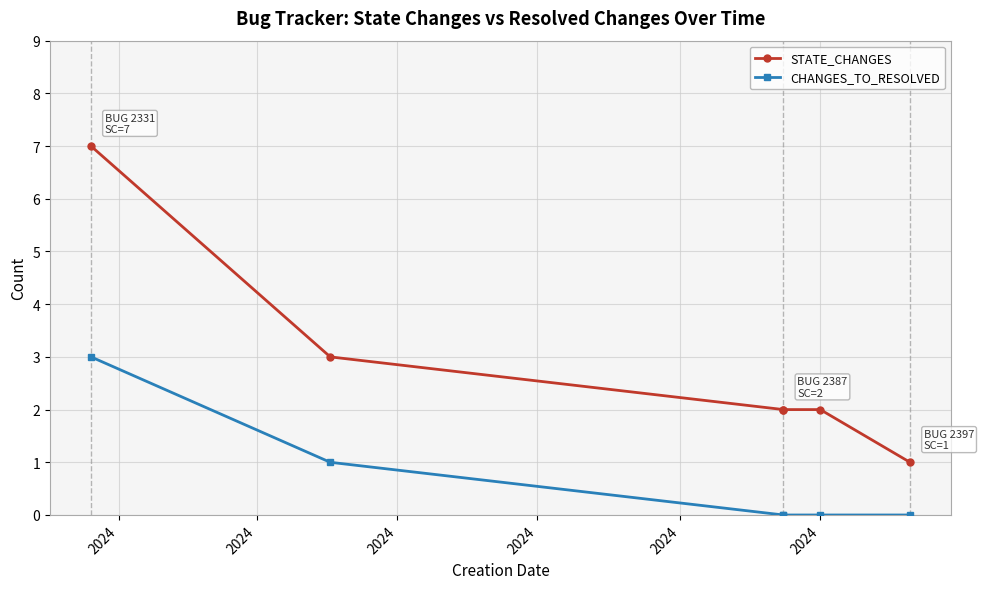

The value of STATE_CHANGES at 2024 is 3. True or false?

False